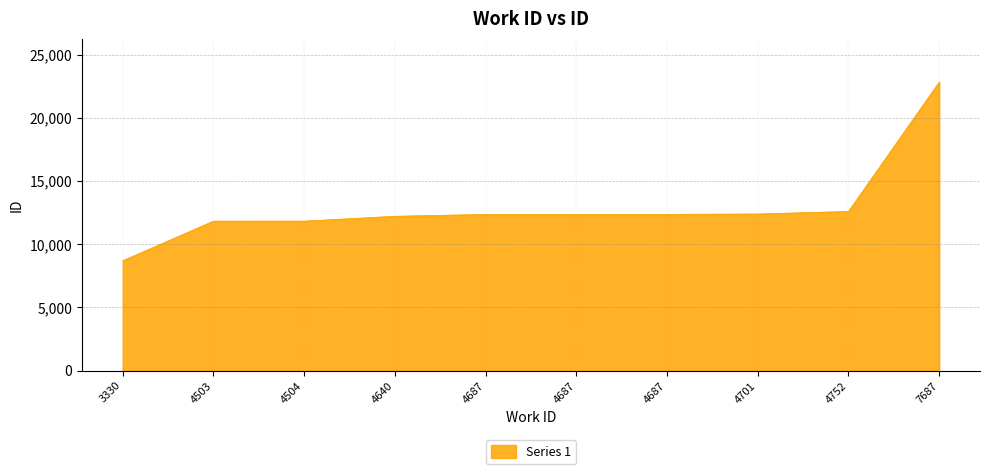

The value at 4752 is 12600. True or false?

True